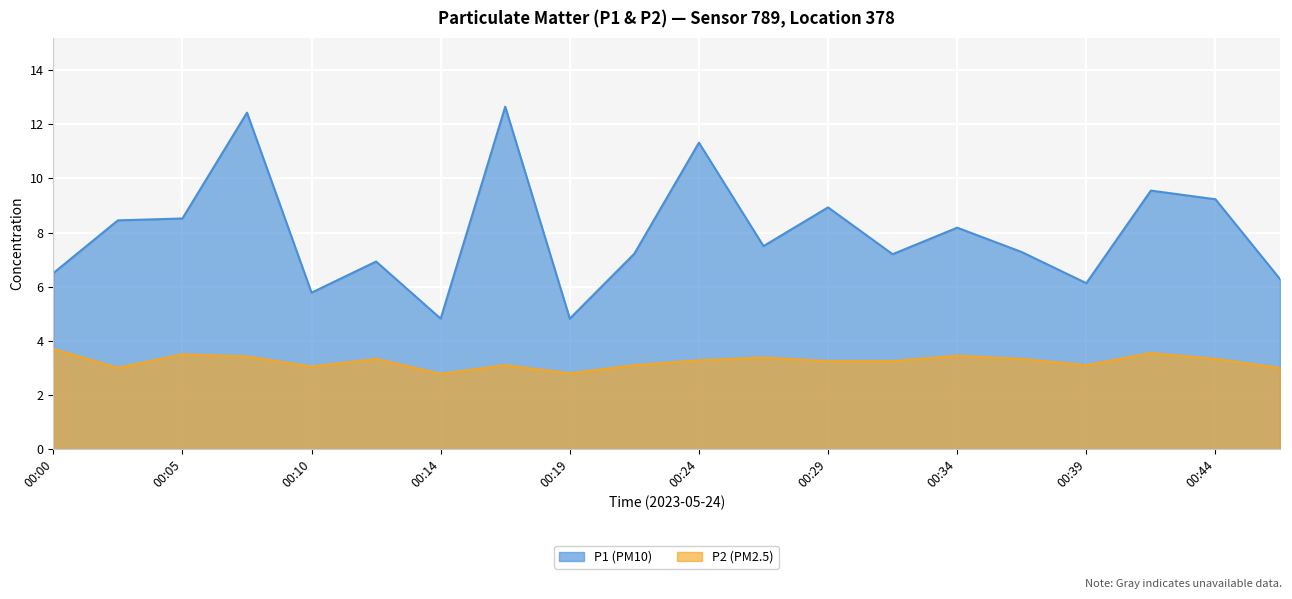

How many values in the P1 series are below 7?

7